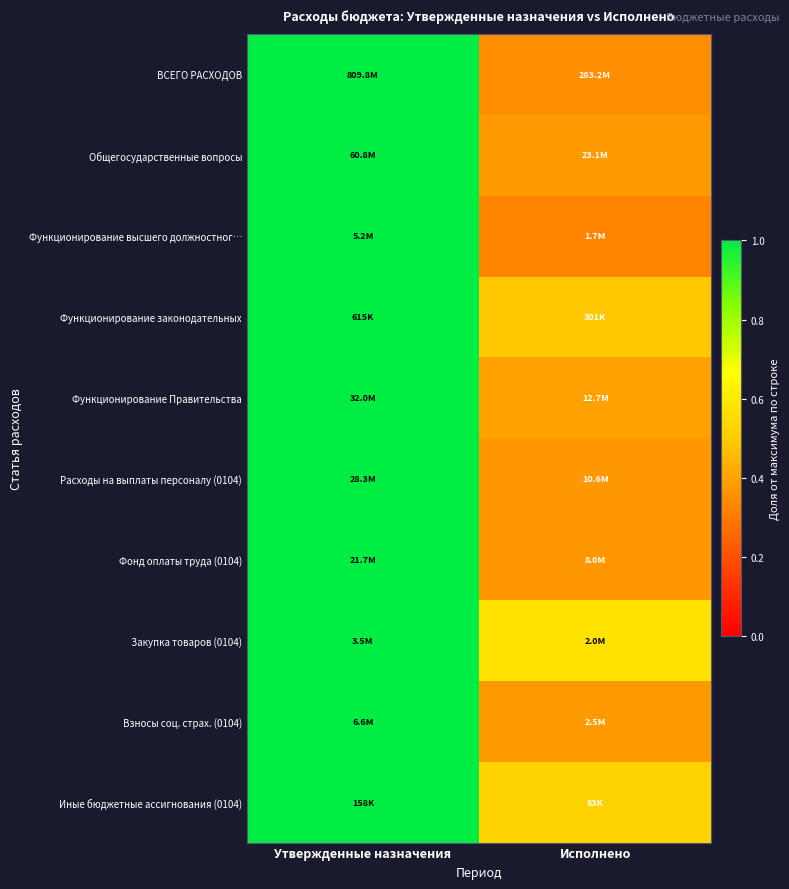

Reading left to right, list all the values displayed in this chart.

ВСЕГО РАСХОДОВ: Утвержденные назначения=1.0	Исполнено=0.3
Общегосударственные вопросы: Утвержденные назначения=1.0	Исполнено=0.4
Функционирование высшего должностног…: Утвержденные назначения=1.0	Исполнено=0.3
Функционирование законодательных: Утвержденные назначения=1.0	Исполнено=0.5
Функционирование Правительства: Утвержденные назначения=1.0	Исполнено=0.4
Расходы на выплаты персоналу (0104): Утвержденные назначения=1.0	Исполнено=0.4
Фонд оплаты труда (0104): Утвержденные назначения=1.0	Исполнено=0.4
Закупка товаров (0104): Утвержденные назначения=1.0	Исполнено=0.6
Взносы соц. страх. (0104): Утвержденные назначения=1.0	Исполнено=0.4
Иные бюджетные ассигнования (0104): Утвержденные назначения=1.0	Исполнено=0.5